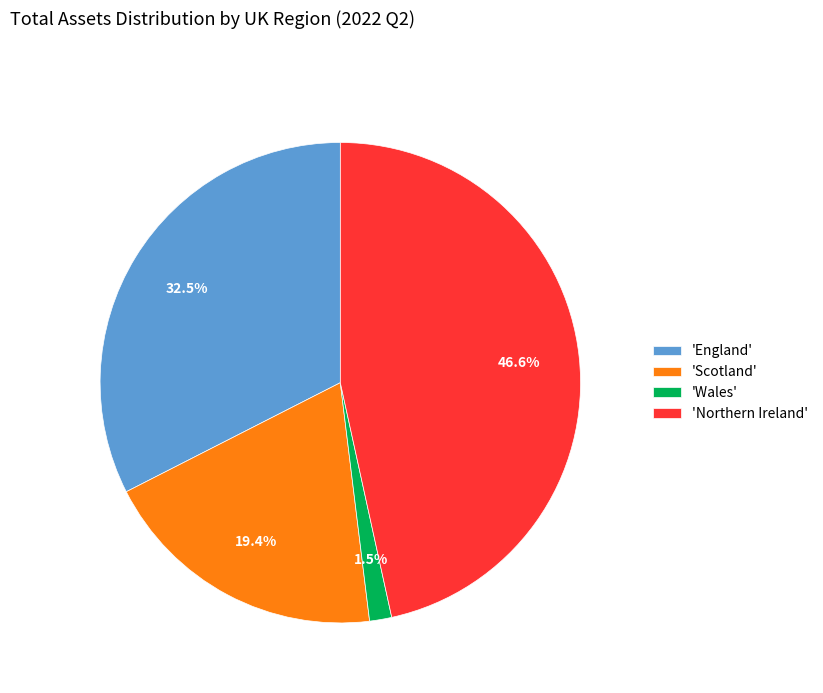

Which slice is the largest?

'Northern Ireland'